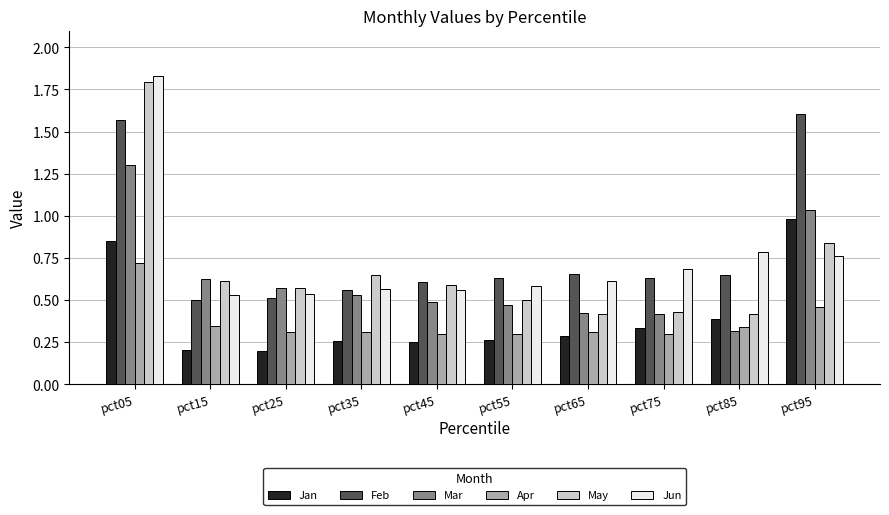

At which label does Mar reach its peak?

pct05